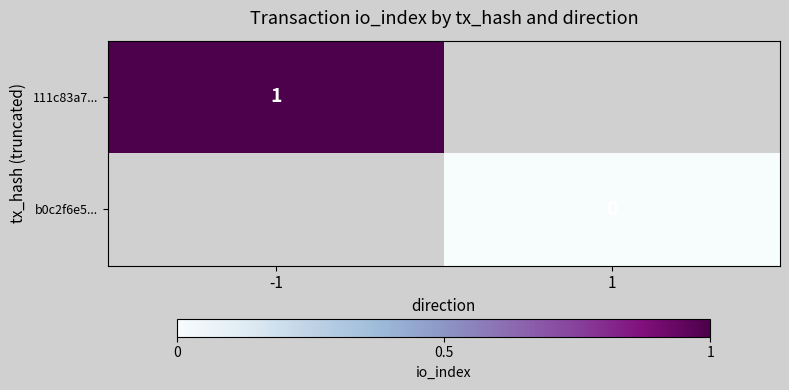

The 111c83a7... series shows 0 at -1. True or false?

False